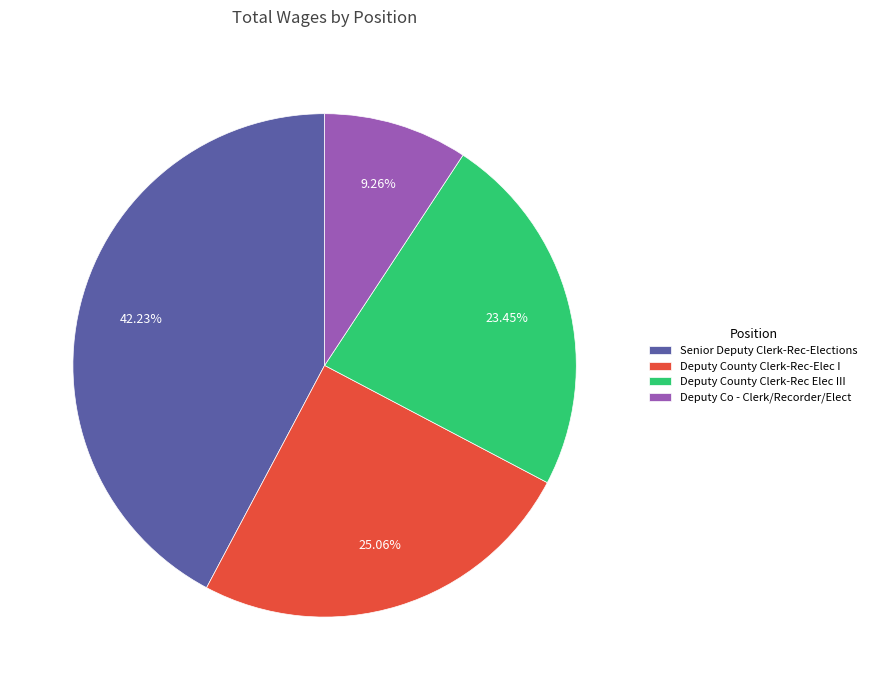

To the nearest percent, what is the difference between the largest and smallest slice percentages?

33%